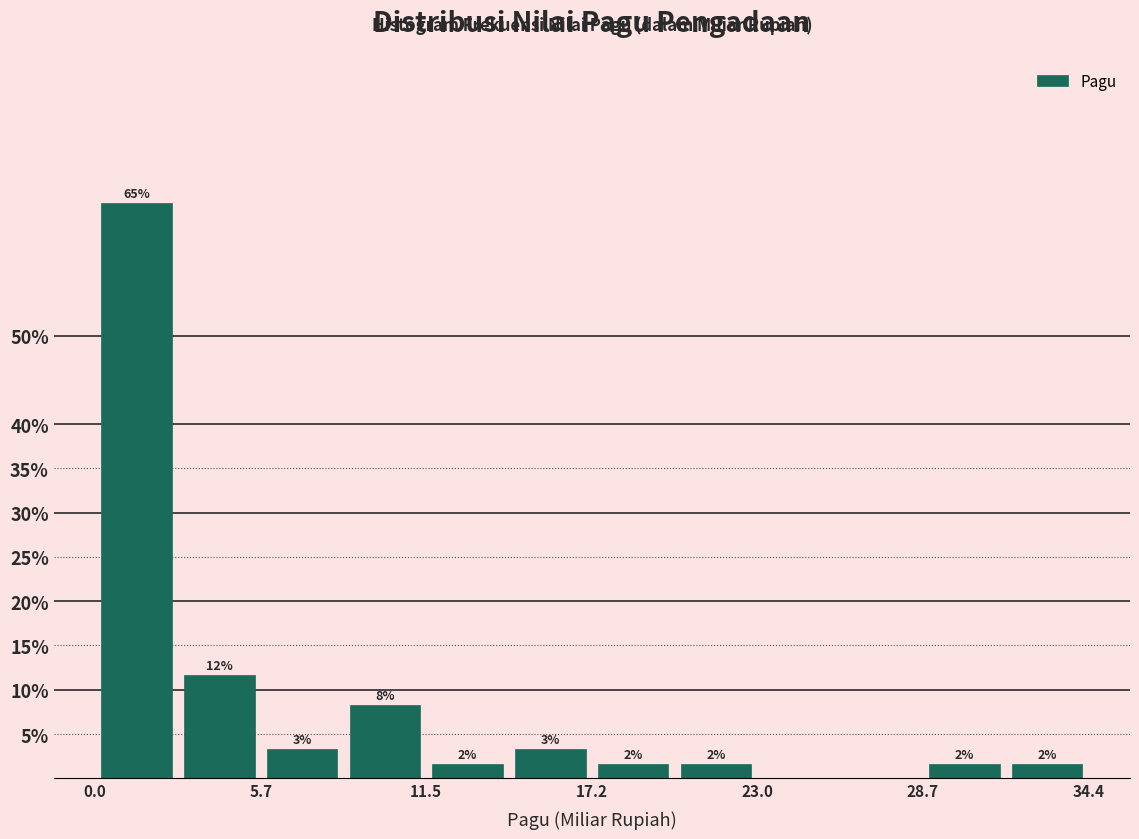

Around what value on the x-axis is the tallest bar? Give the approximate position of its centre, as read against the axis.

1